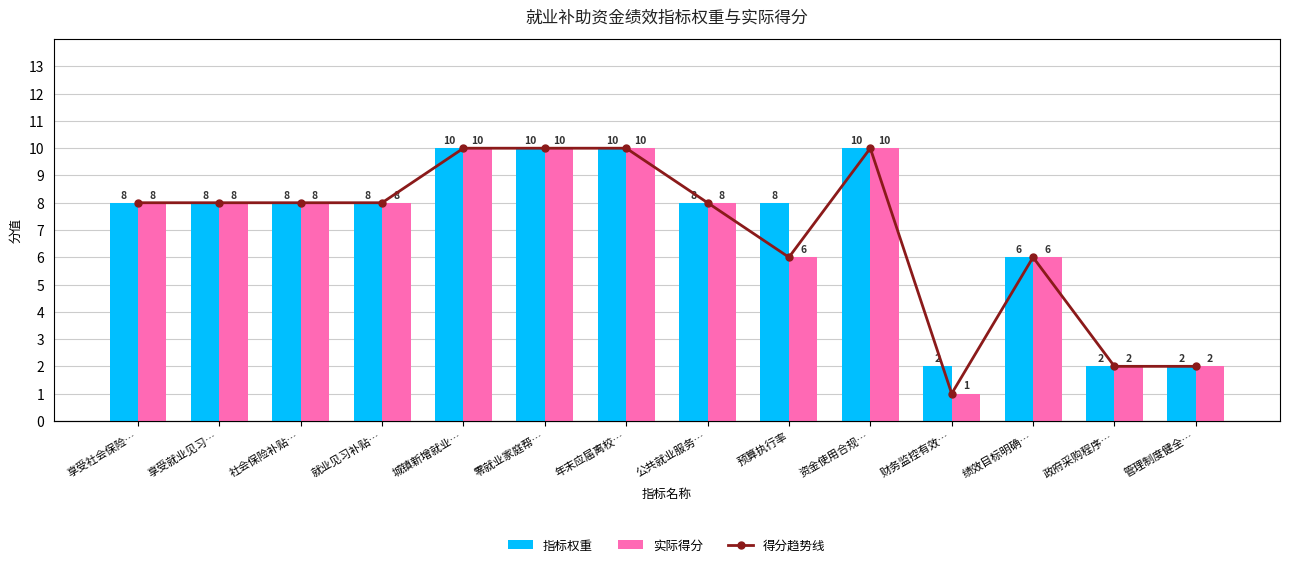

What is the difference between the 指标权重 values at 管理制度健全… and 公共就业服务…?

6